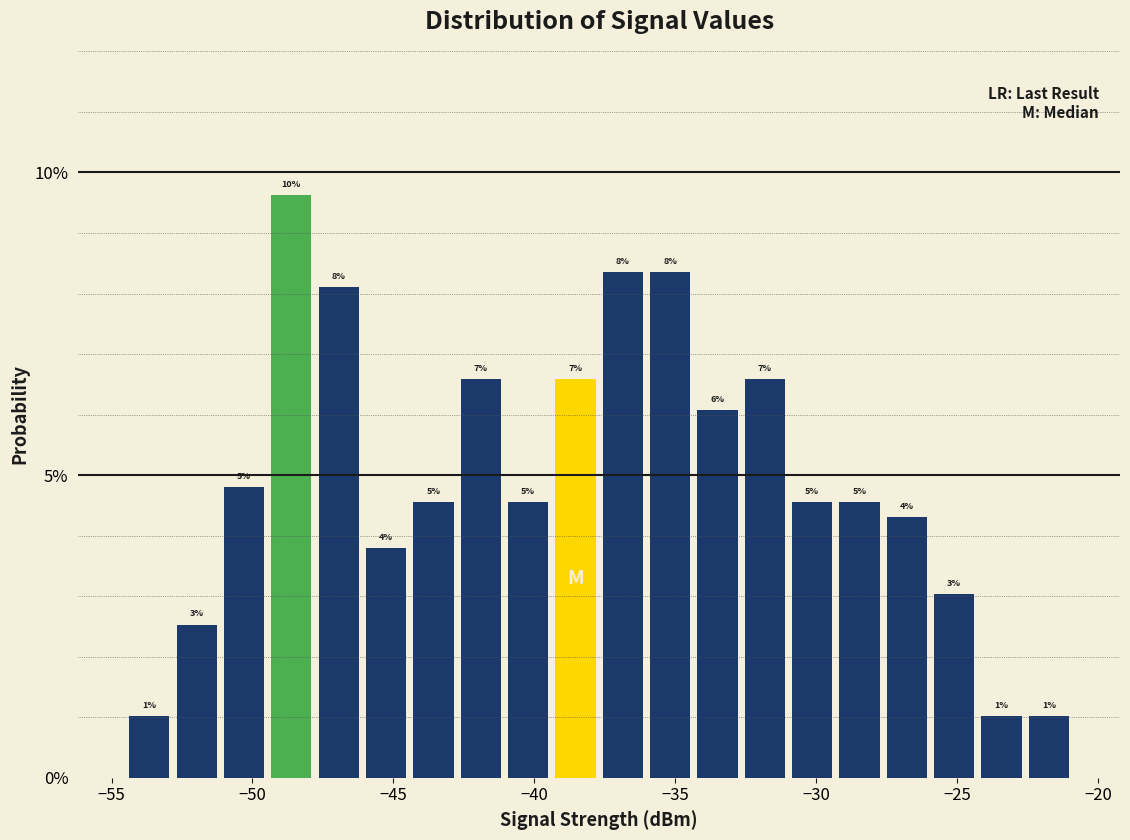

Read against the x-axis, roughly where is the centre of the tallest bar?

-48.5